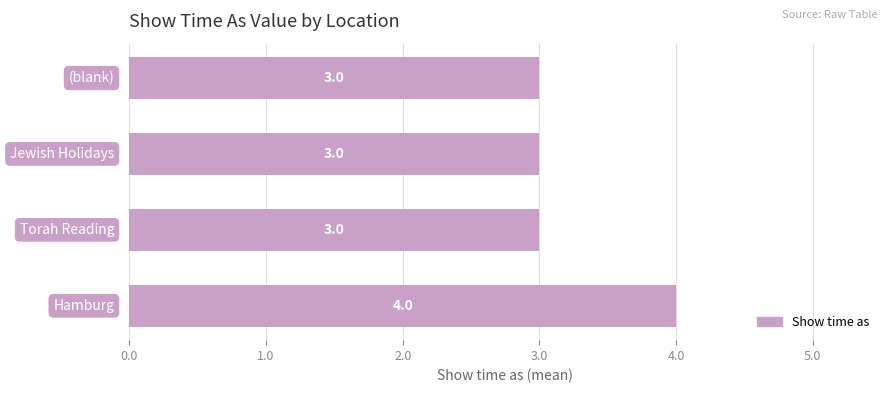

Count the number of categories in the chart.

4